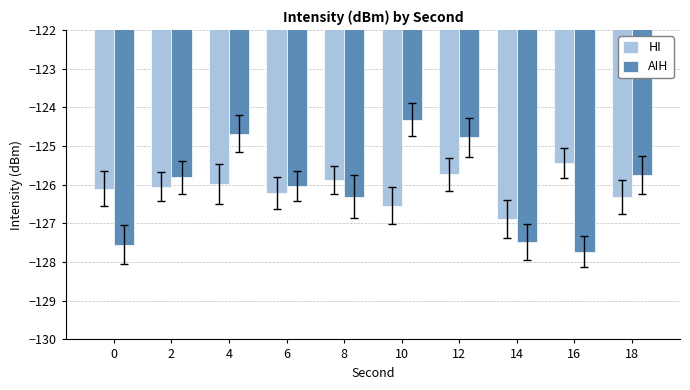

What are all the series names shown in the legend?

HI, AIH